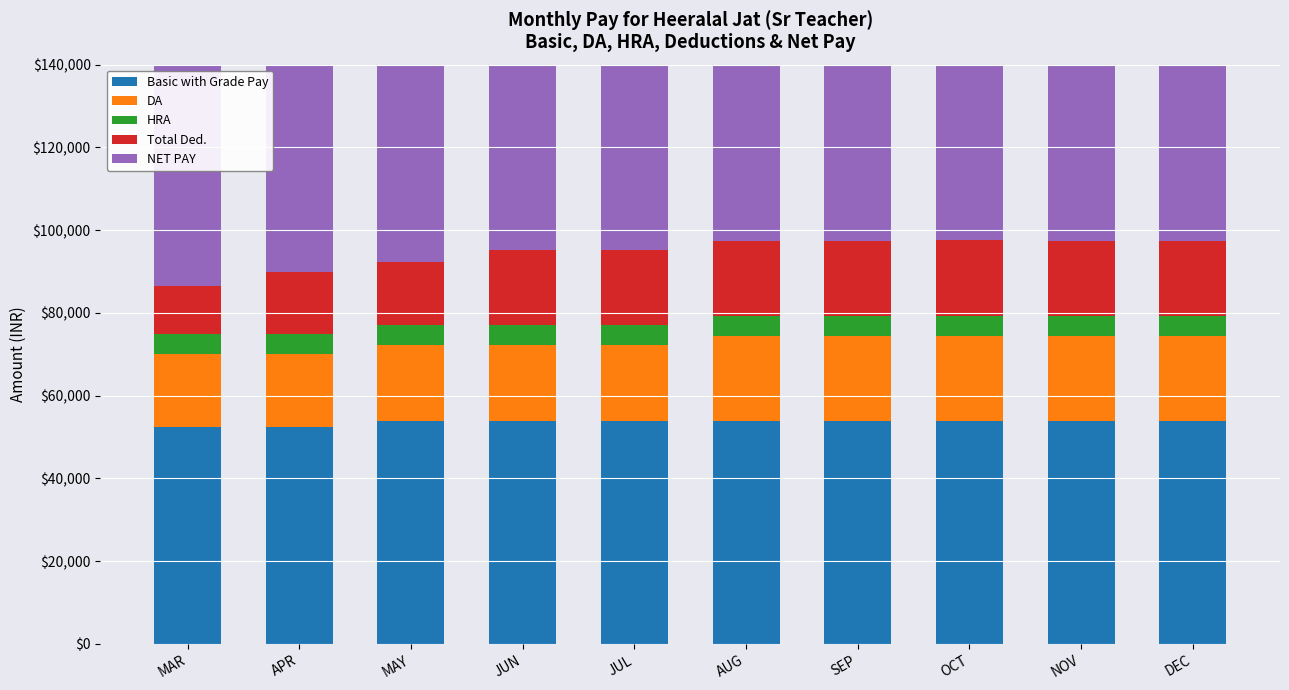

How many values in the HRA series are below 4851?

2